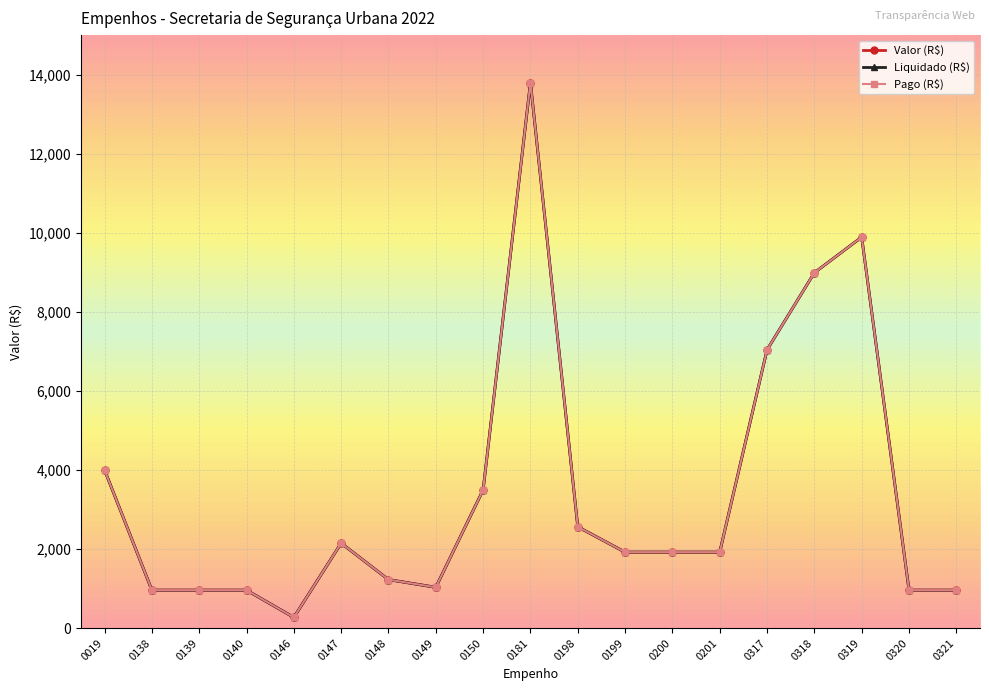

Does the chart have visible grid lines?

Yes